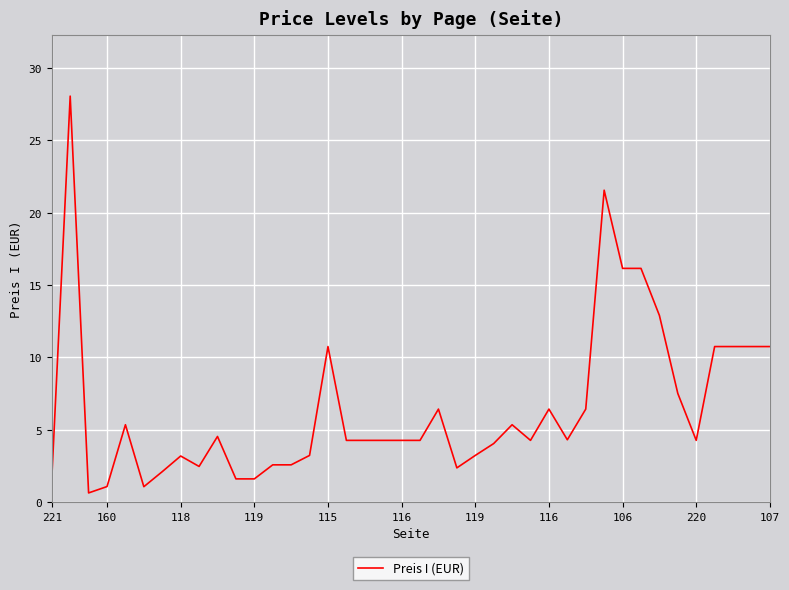

What is the difference between the maximum and minimum values?

27.4